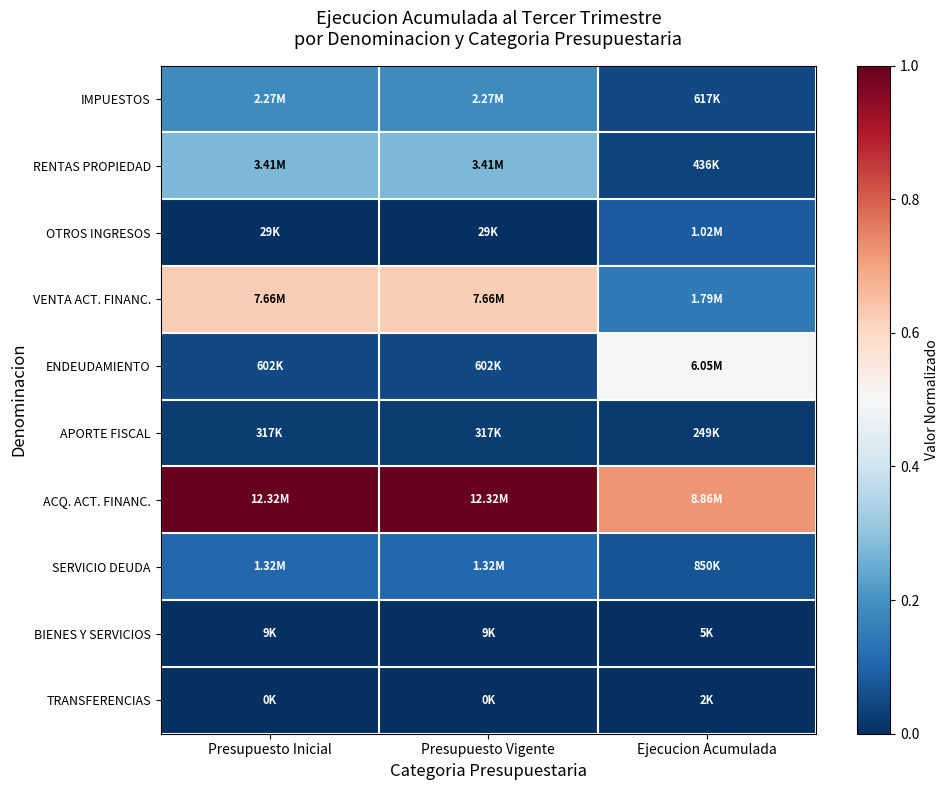

Between Presupuesto Inicial and Ejecucion Acumulada, which series saw the biggest shift?

VENTA ACT. FINANC.